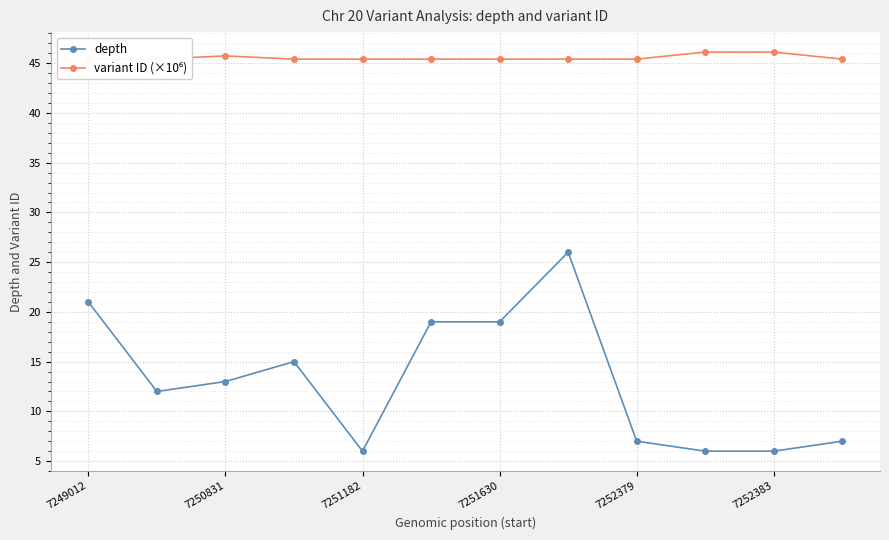

Is it true that variant ID (×10⁶) equals 28.3 at 7249012?

False